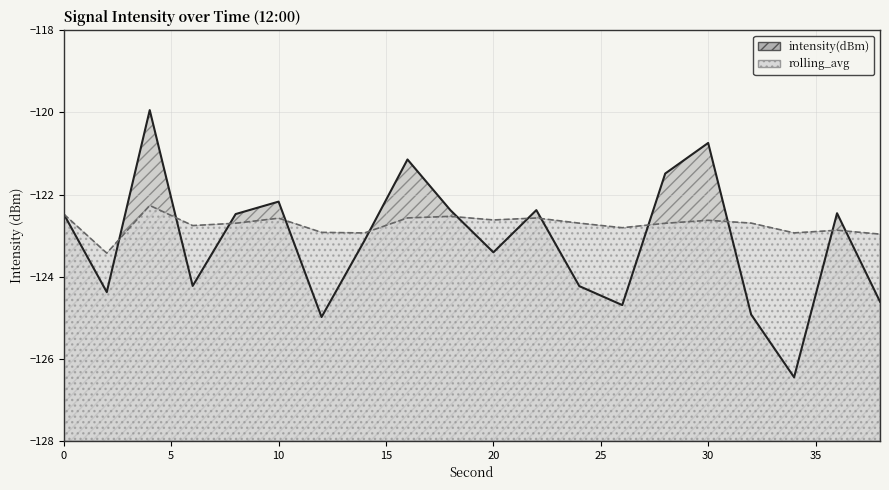

True or false: intensity(dBm) and rolling_avg intersect in this chart.

True